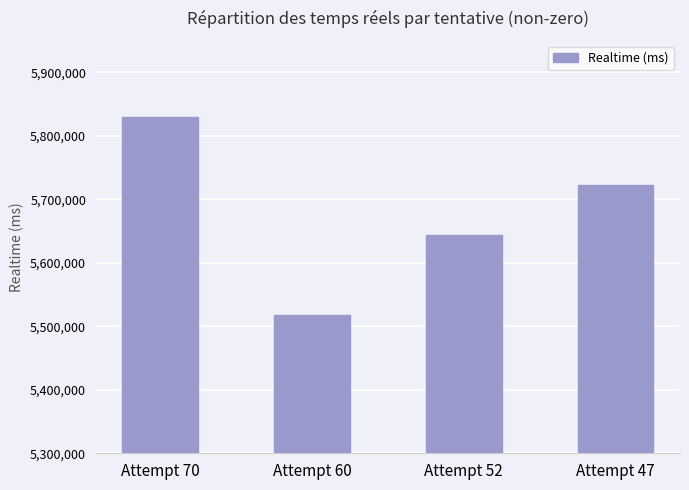

Which category has the lowest value across all series?

Attempt 60